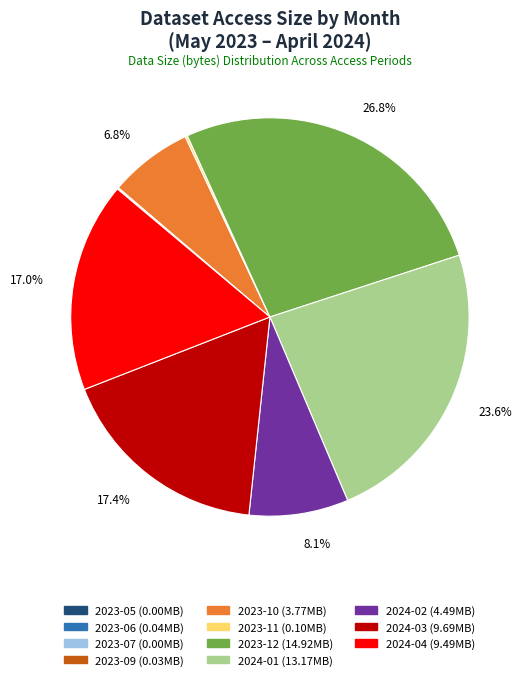

Is there a majority slice in this chart?

No